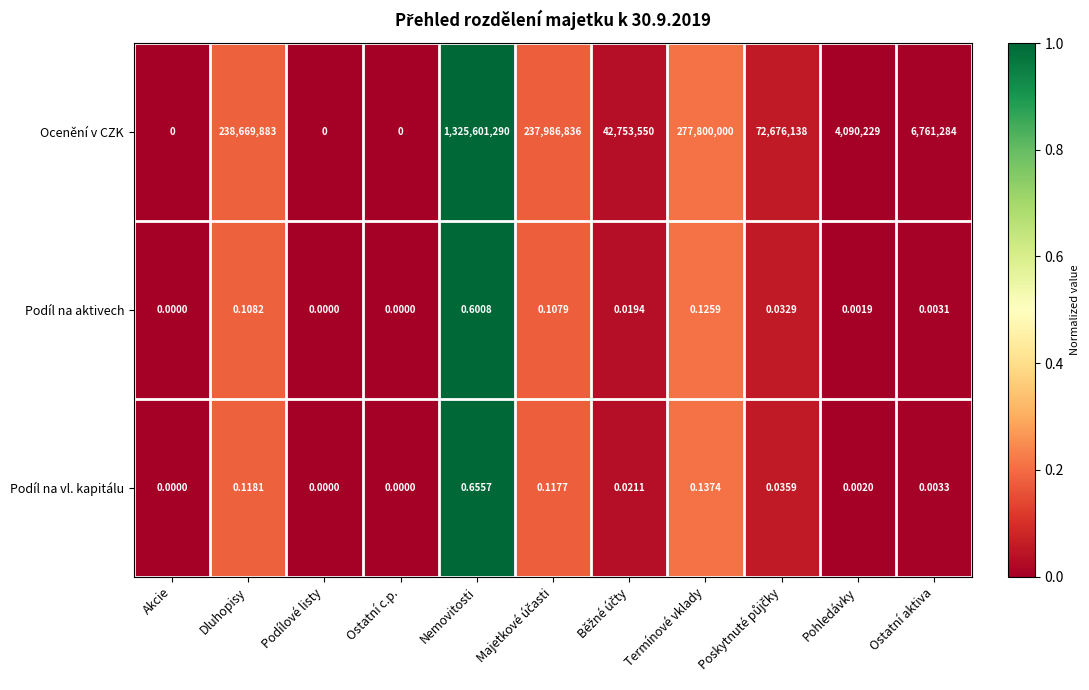

Where is Ocenění v CZK nearest to the value 662800645?

Termínové vklady